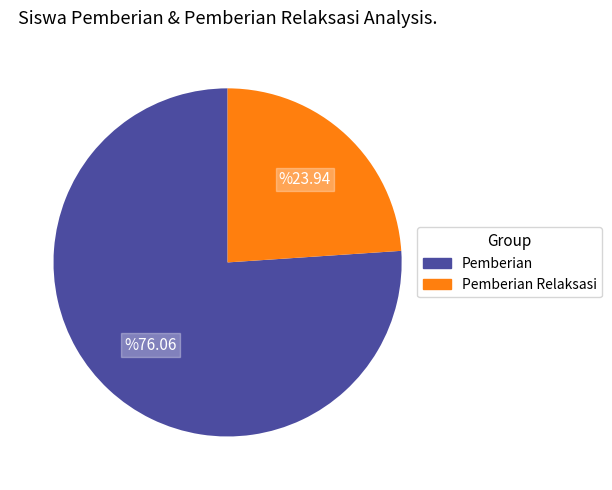

Is there any slice that represents more than half of the pie?

Yes